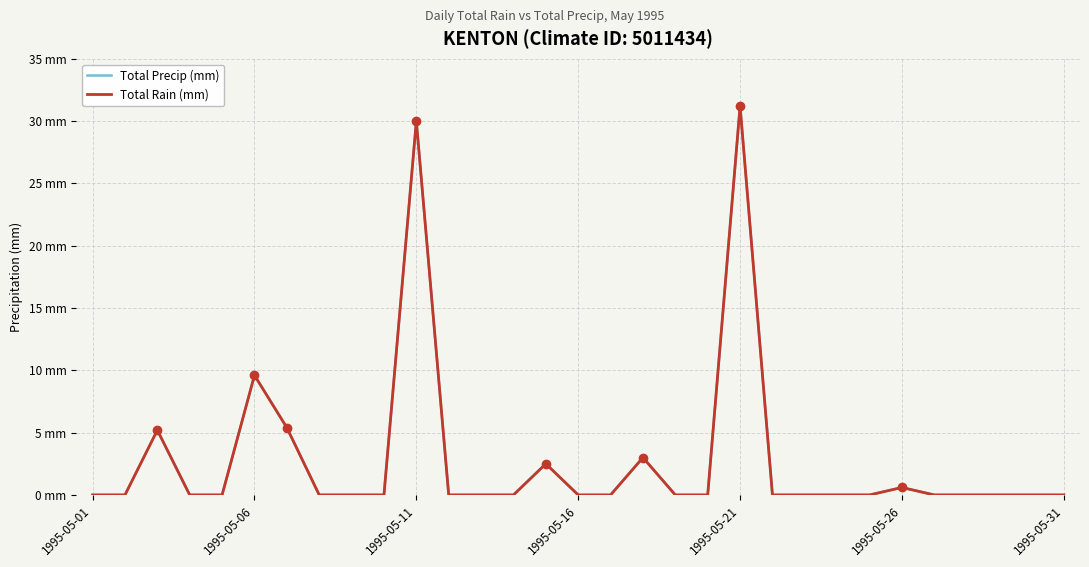

Which series has the widest spread of values?

Total Precip (mm)